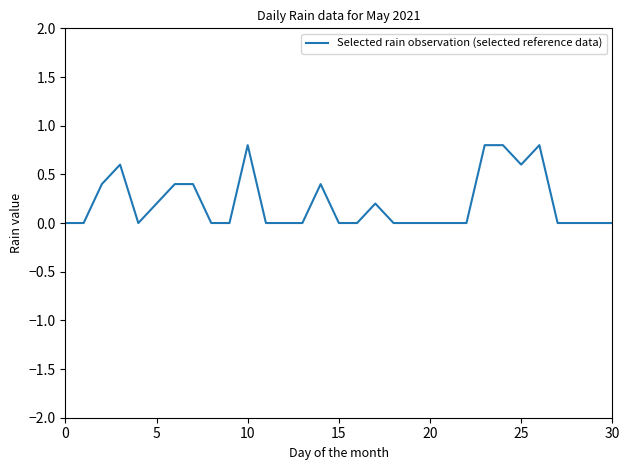

What is the greatest value displayed?

0.8